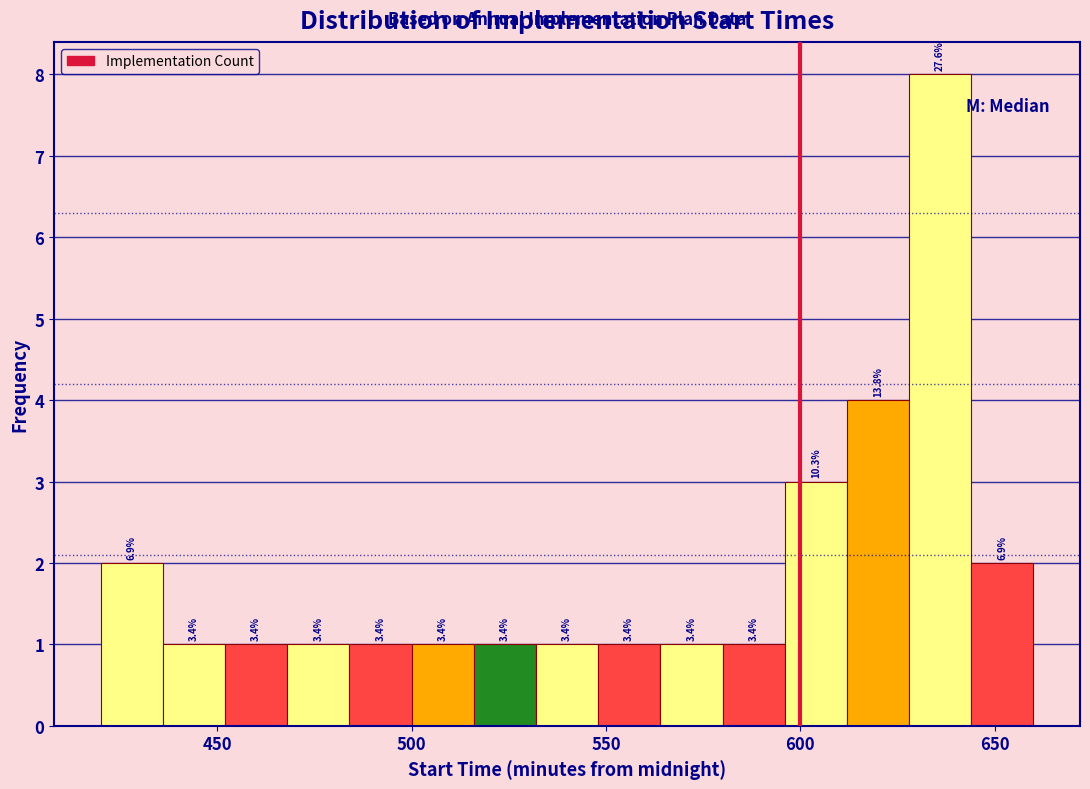

Around what value on the x-axis is the tallest bar? Give the approximate position of its centre, as read against the axis.

635